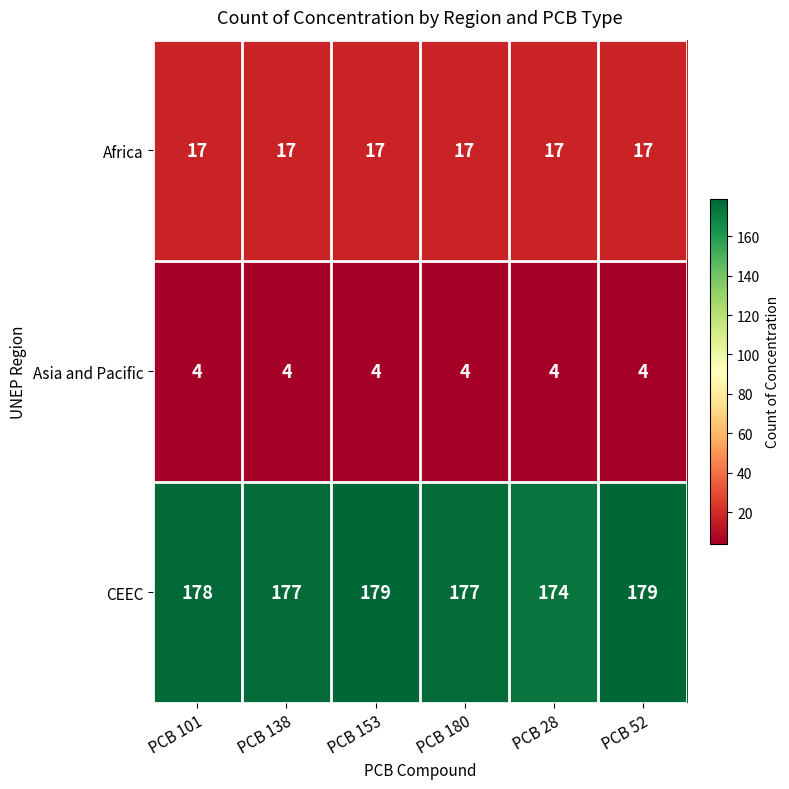

What is the sum of the Africa values at PCB 28 and PCB 101?

34